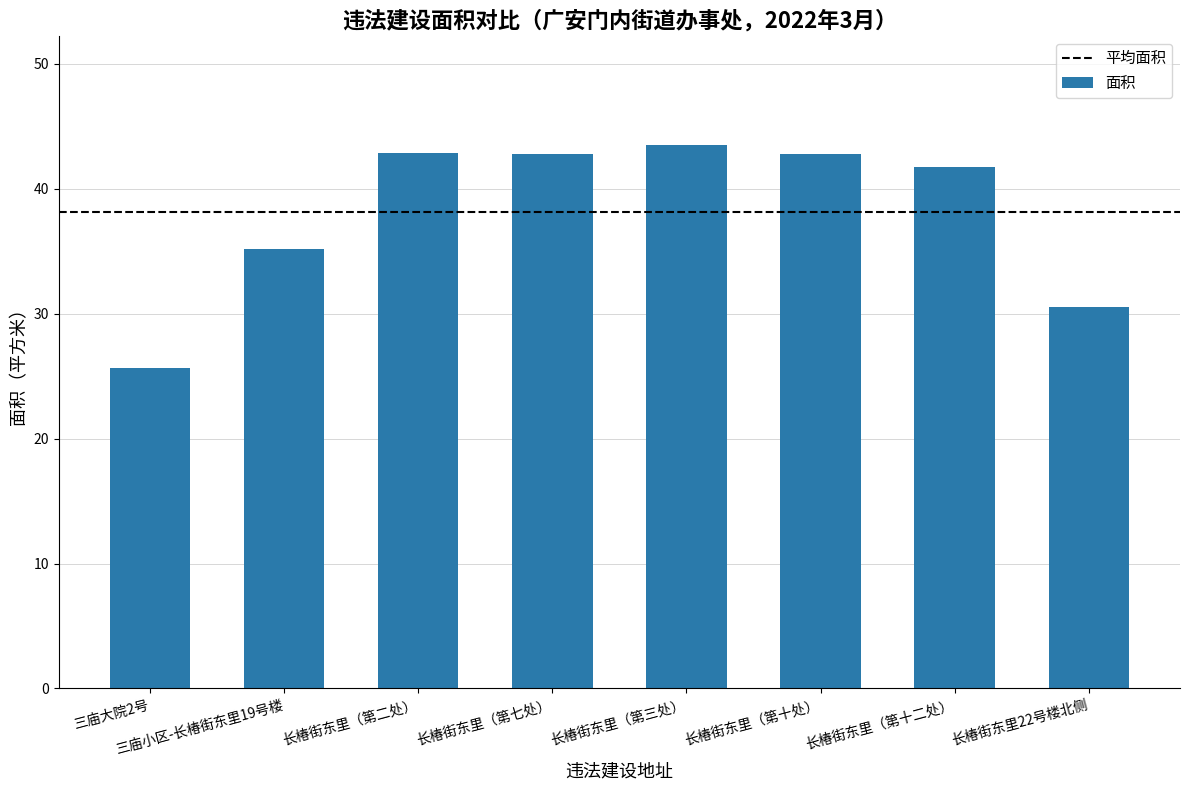

True or false: the data shows 16.2 at 长椿街东里（第三处）.

False